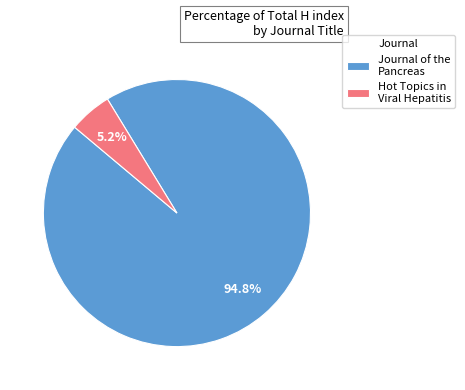

What is the largest slice in the pie chart?

Journal of the Pancreas